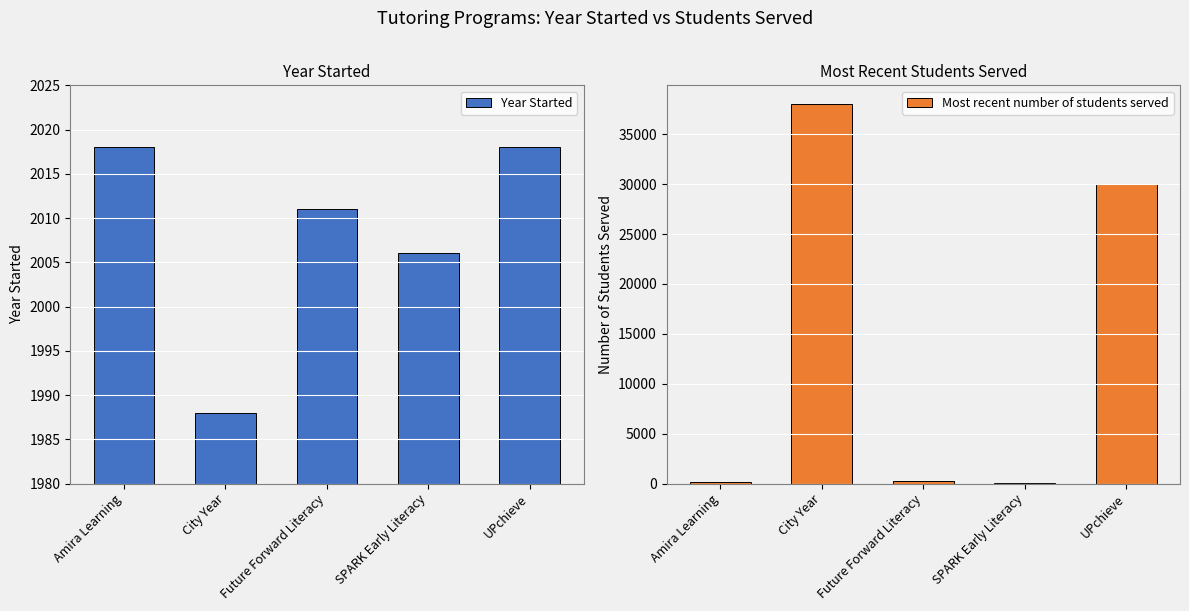

What position from the left is Future Forward Literacy?

3